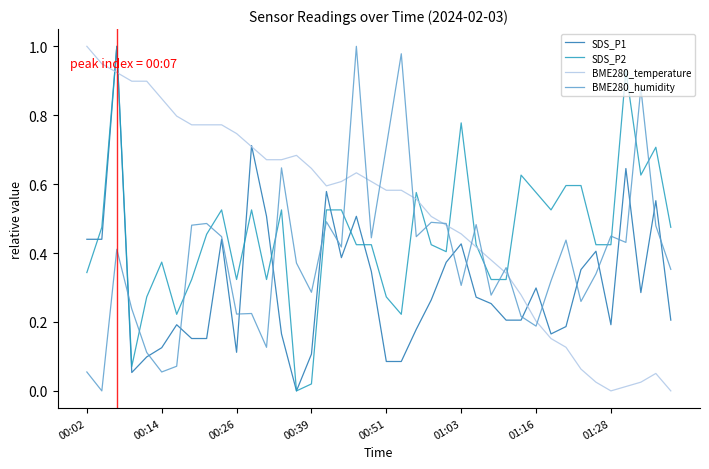

What are all the series names shown in the legend?

SDS_P1, SDS_P2, BME280_temperature, BME280_humidity